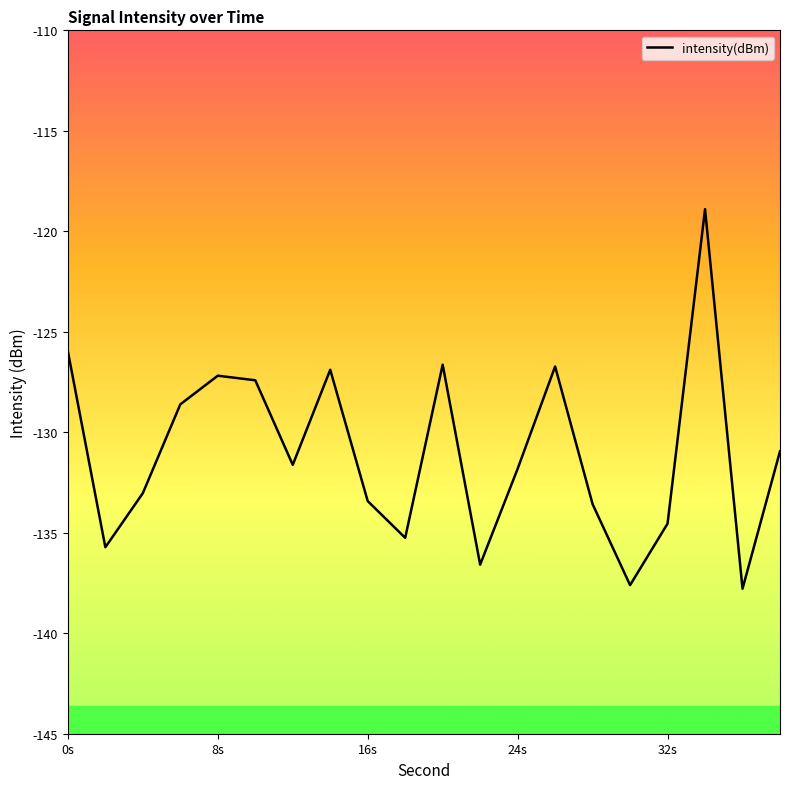

Is this an area chart (filled region under the line)?

No